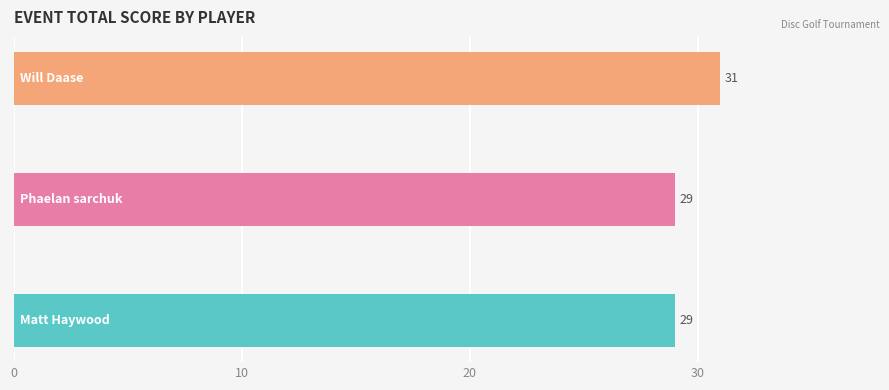

What is the sum of all values?

89